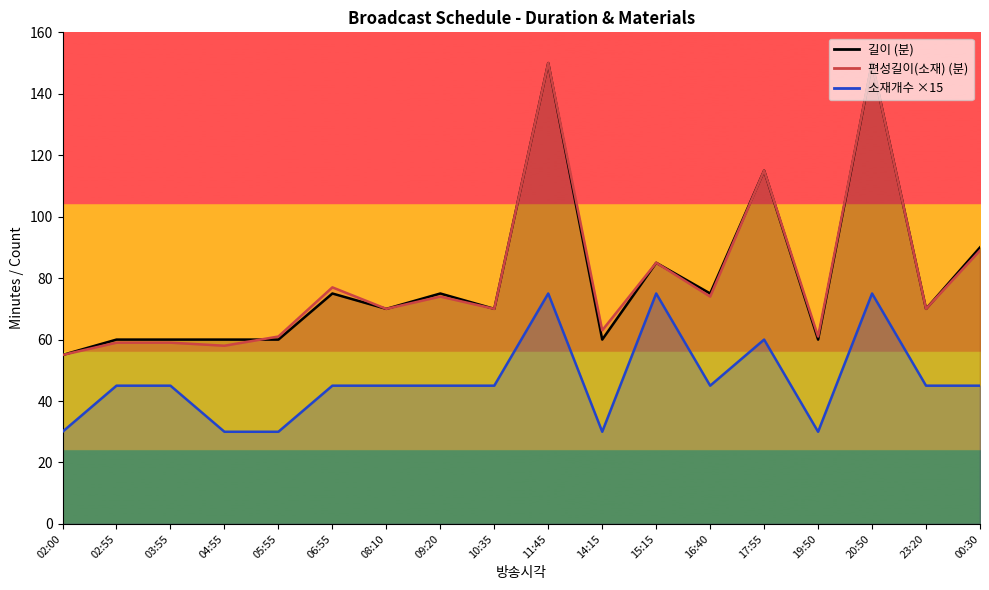

Which series has the widest spread of values?

길이